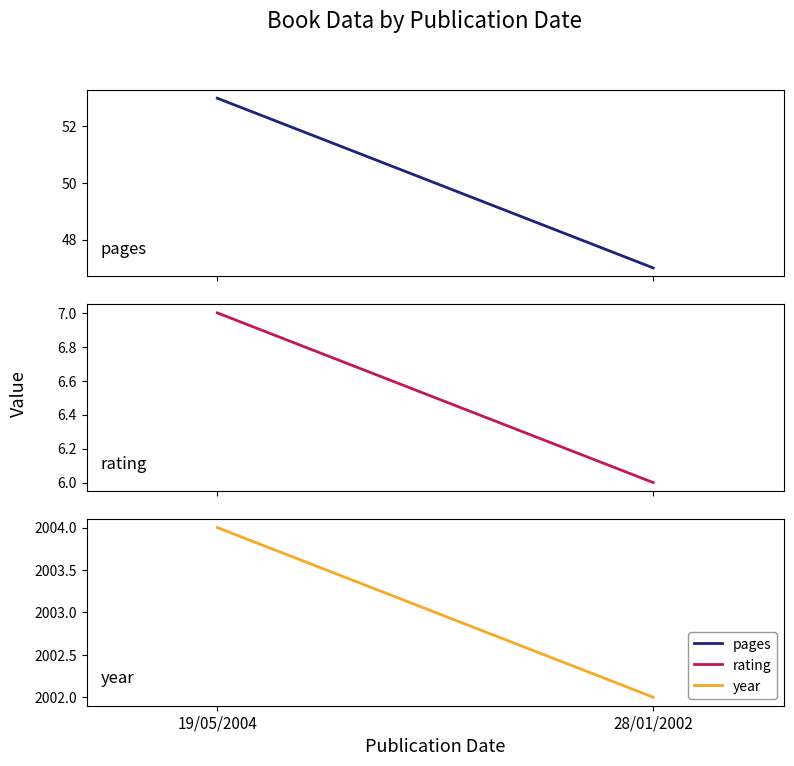

What is the label of the 1st point from the right?

28/01/2002